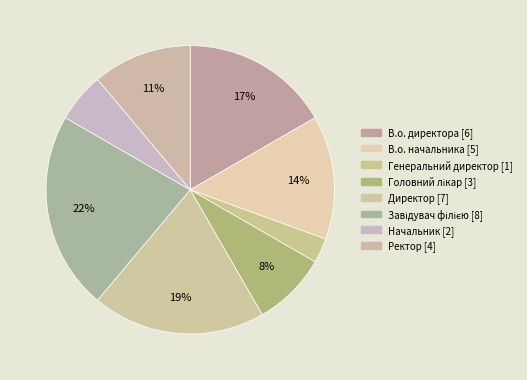

Count the number of slices in the pie.

8